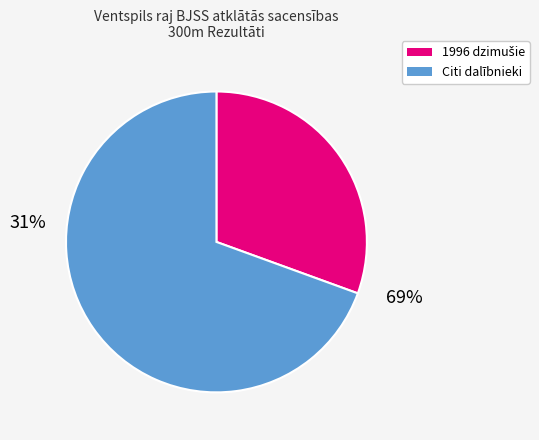

Is there any slice that represents more than half of the pie?

Yes